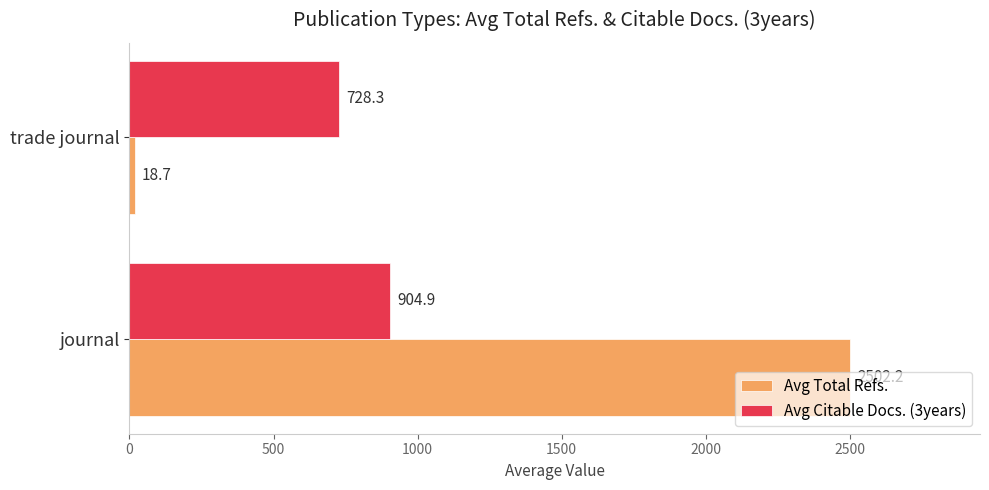

True or false: Avg Citable Docs. (3years) has a value of 1604.4 at journal.

False